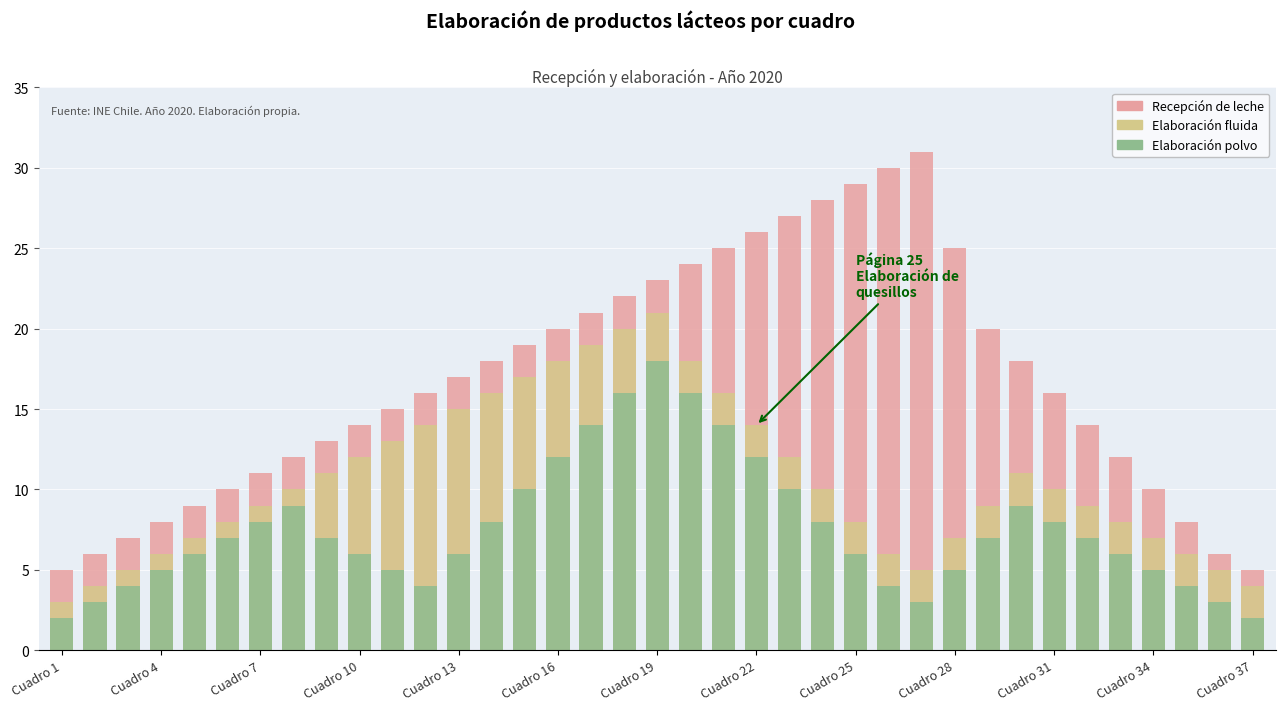

How many bars are there in each group?

3